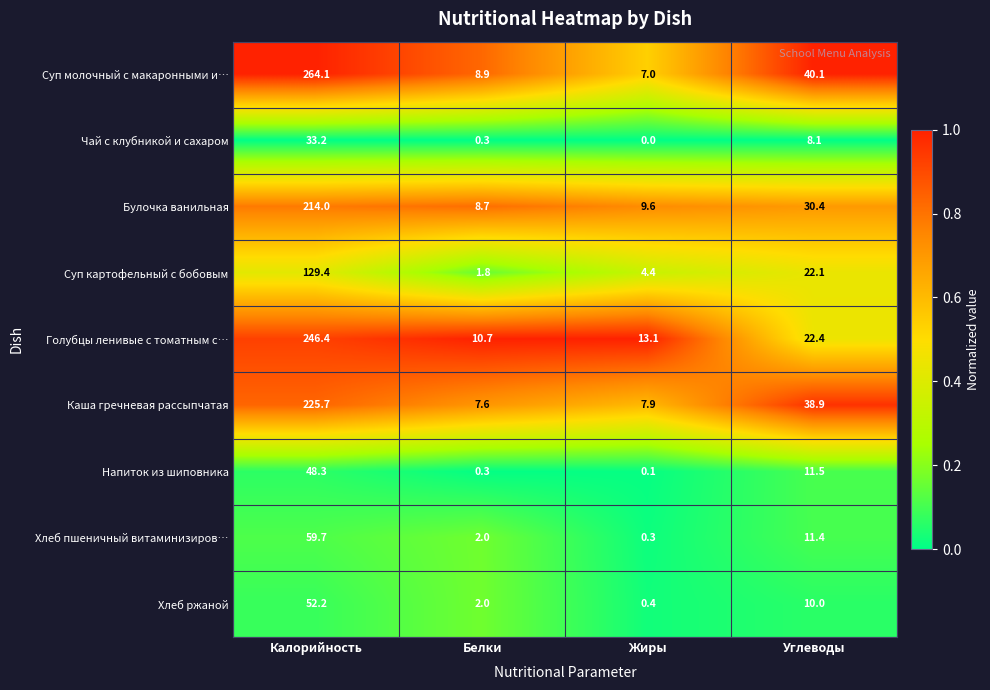

What is the sum of all Суп молочный с макаронными и… values?

320.1